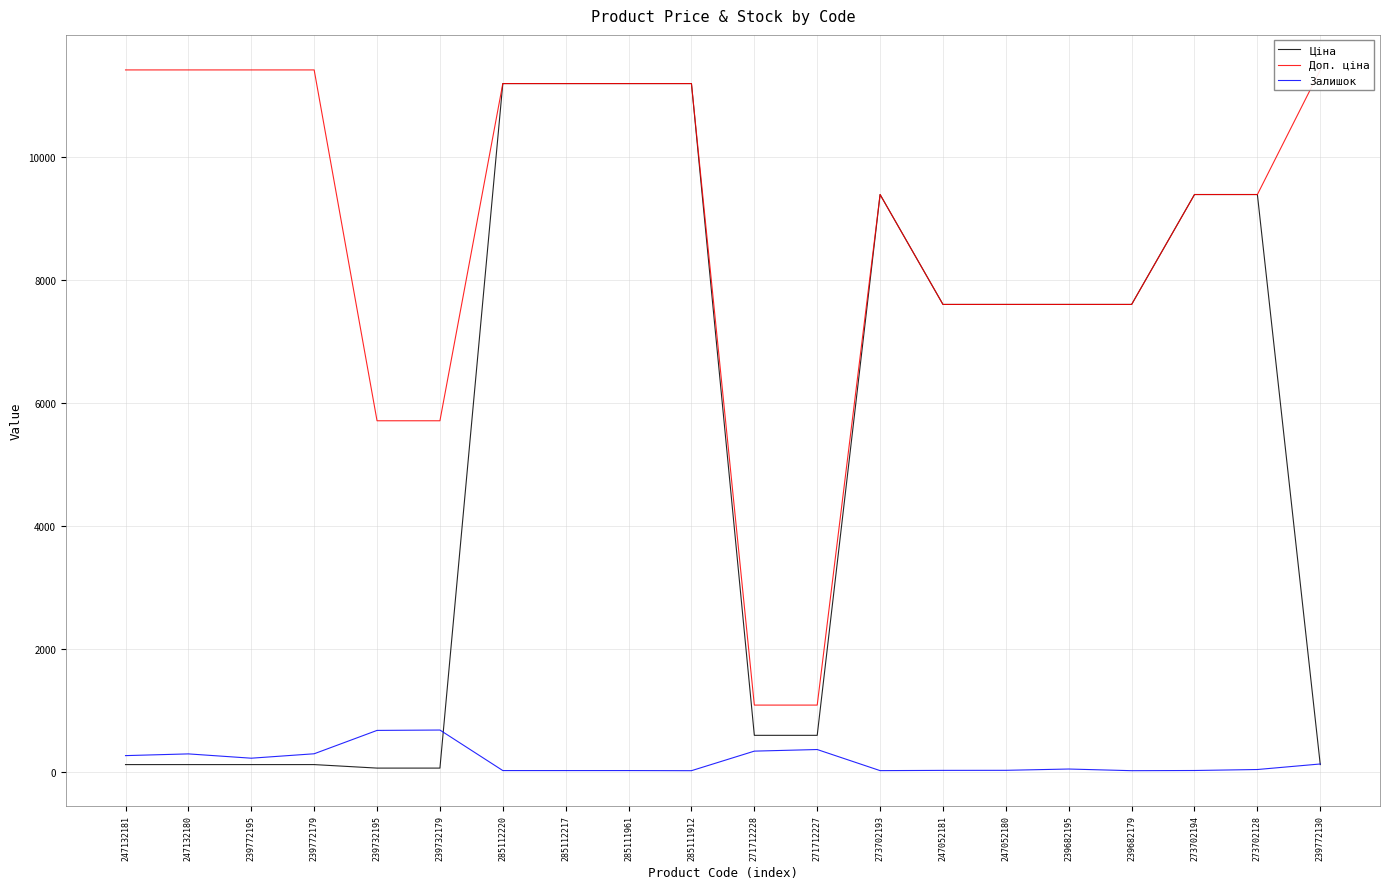

What is the minimum value shown in the chart?

15.0